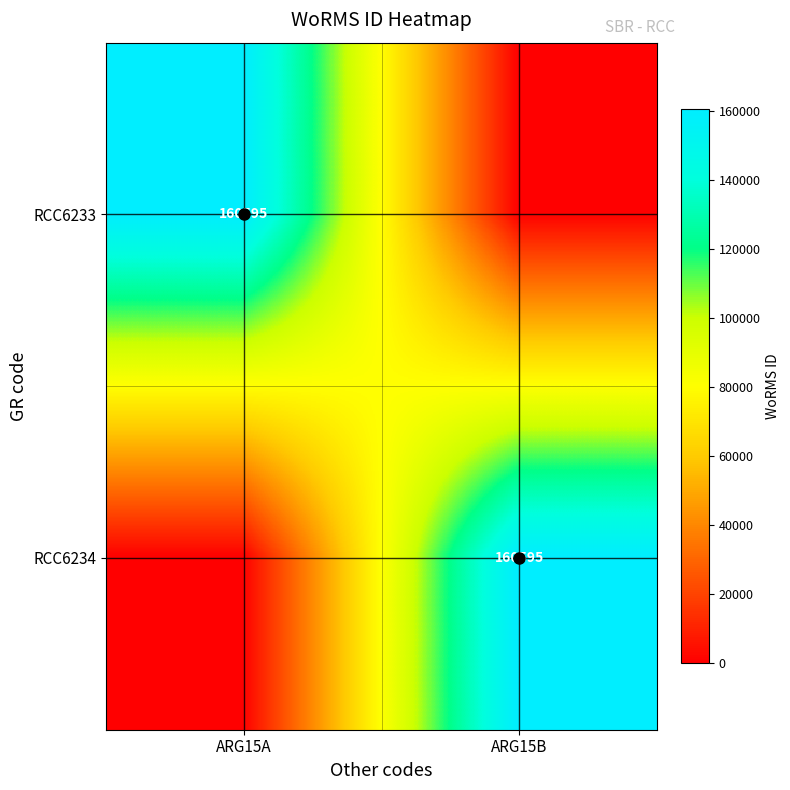

What is the sum of all RCC6233 values?

160595